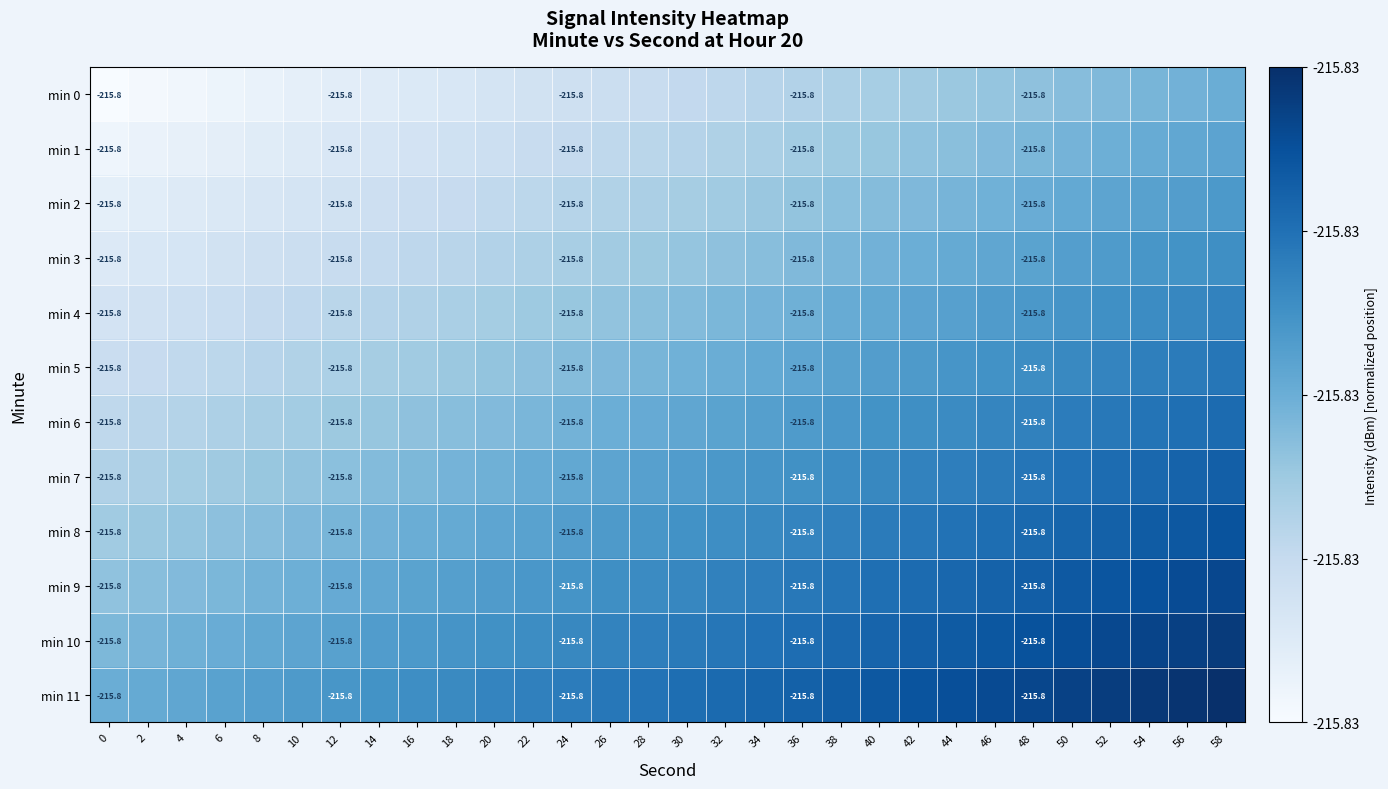

What is the difference between the maximum and minimum values in the min 11 series?

0.5